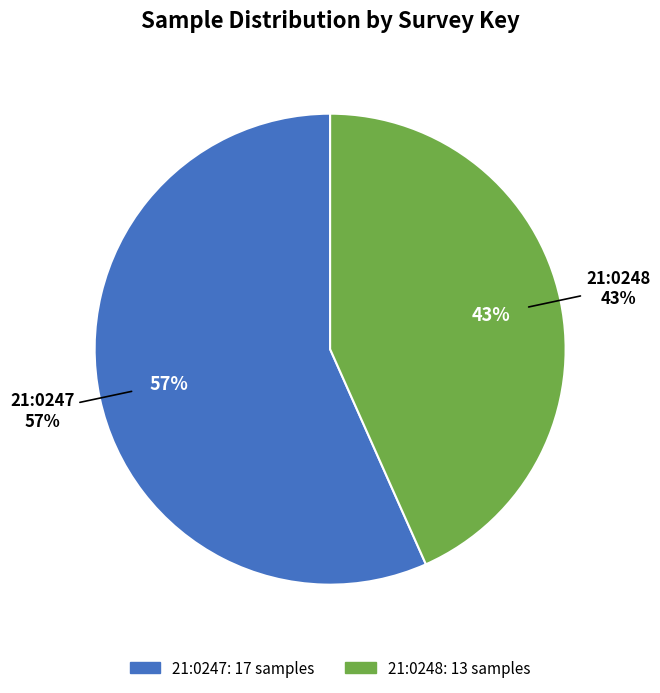

Which slice is the largest?

21:0247